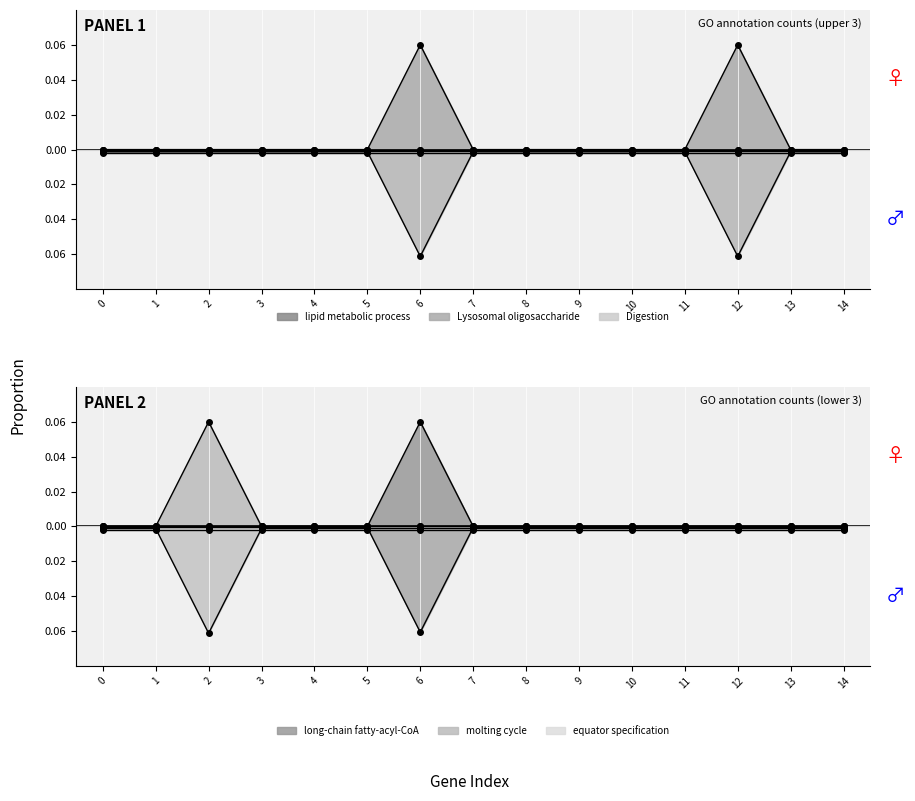

Which series has the widest spread of values?

Lysosomal oligosaccharide